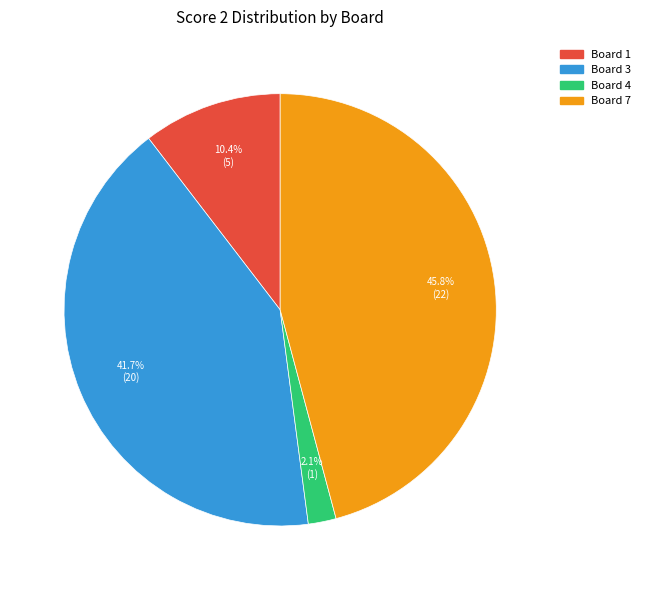

Is there any slice that represents more than half of the pie?

No